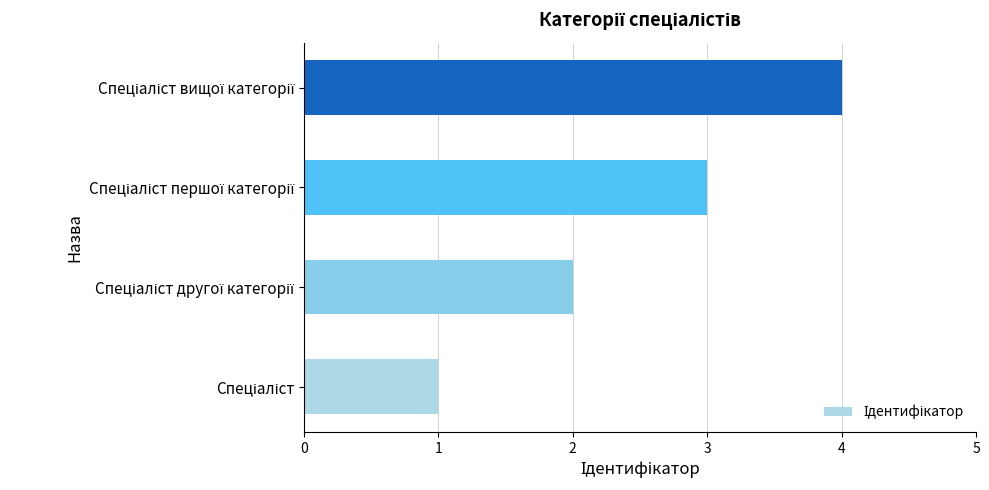

What is the sum of all values?

10